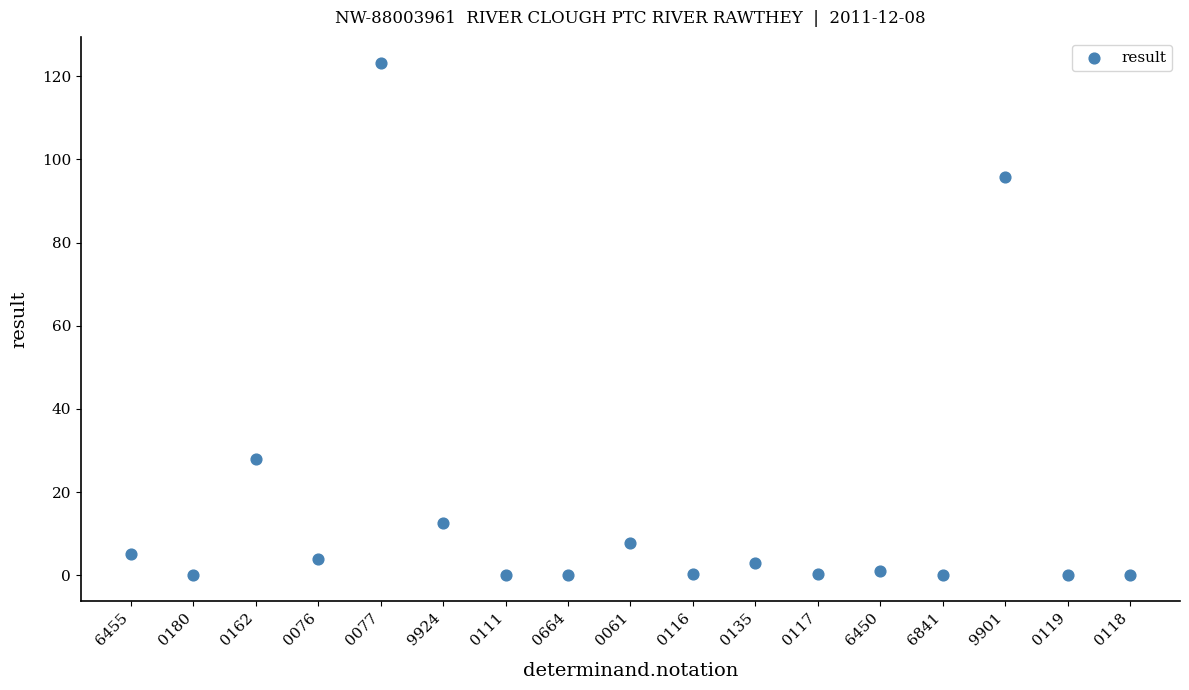

What Y value in the scatter plot is closest to 61?

28.0